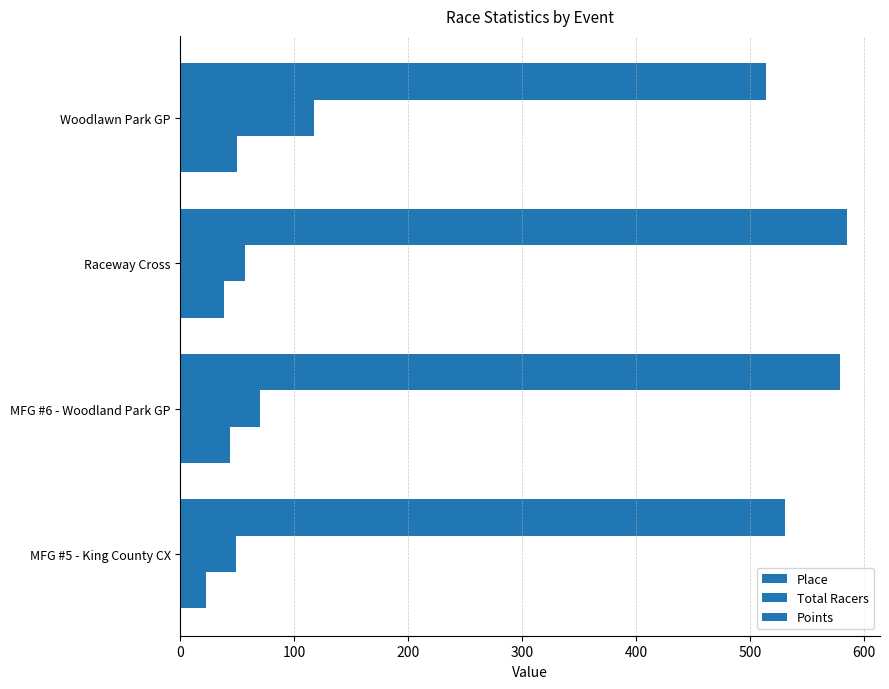

How many values in the Total Racers series are below 70?

2